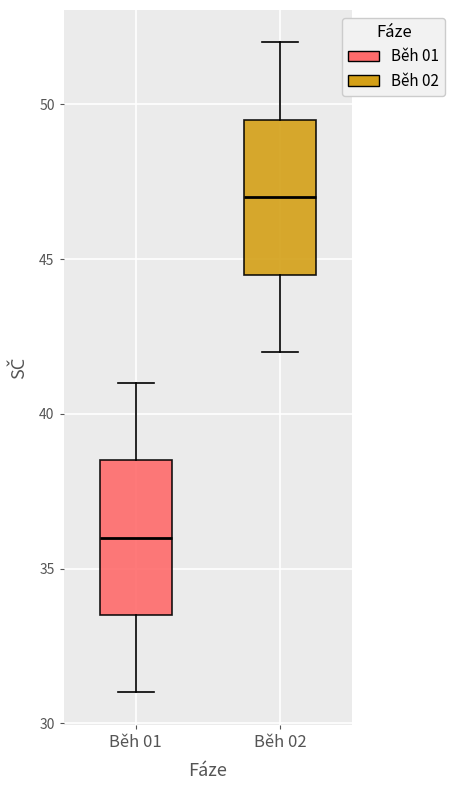

Reading left to right, read every box against the y-axis: the position of its median line, the range the box covers, and the ends of its whiskers. The values are not printed on the chart, so give them approximately, as read against the axis.

Běh 01: median 36.0, box 33.5 to 38.5, whiskers 31.0 to 41.0
Běh 02: median 47.0, box 44.5 to 49.5, whiskers 42.0 to 52.0